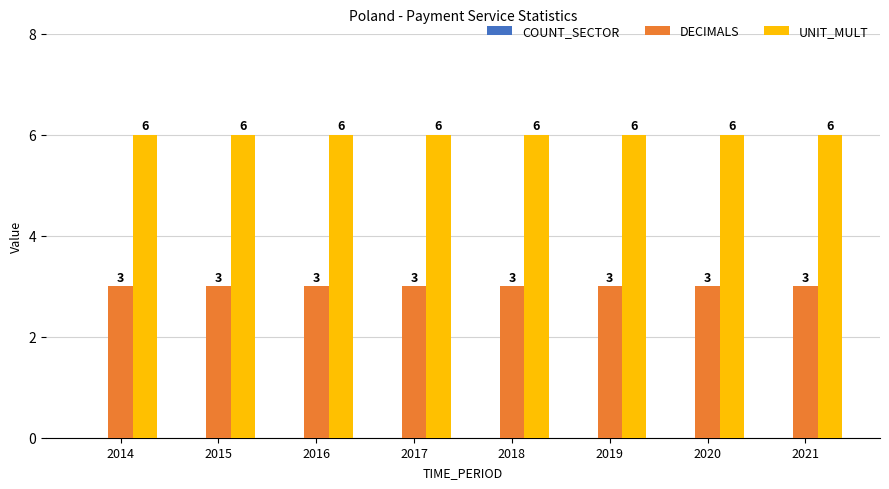

What is the difference between the highest and lowest values at 2021?

3